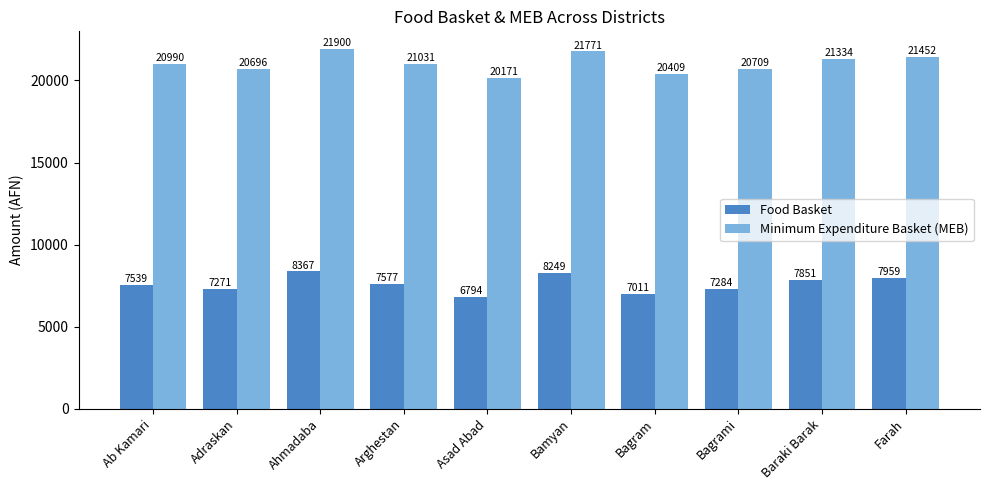

List the series in order of their peak value, lowest first.

Food Basket, Minimum Expenditure Basket (MEB)